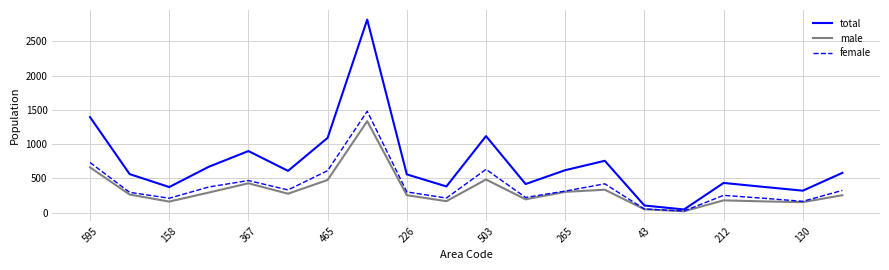

In total, how many points are lower than both neighbors (excluding endpoints)?

6